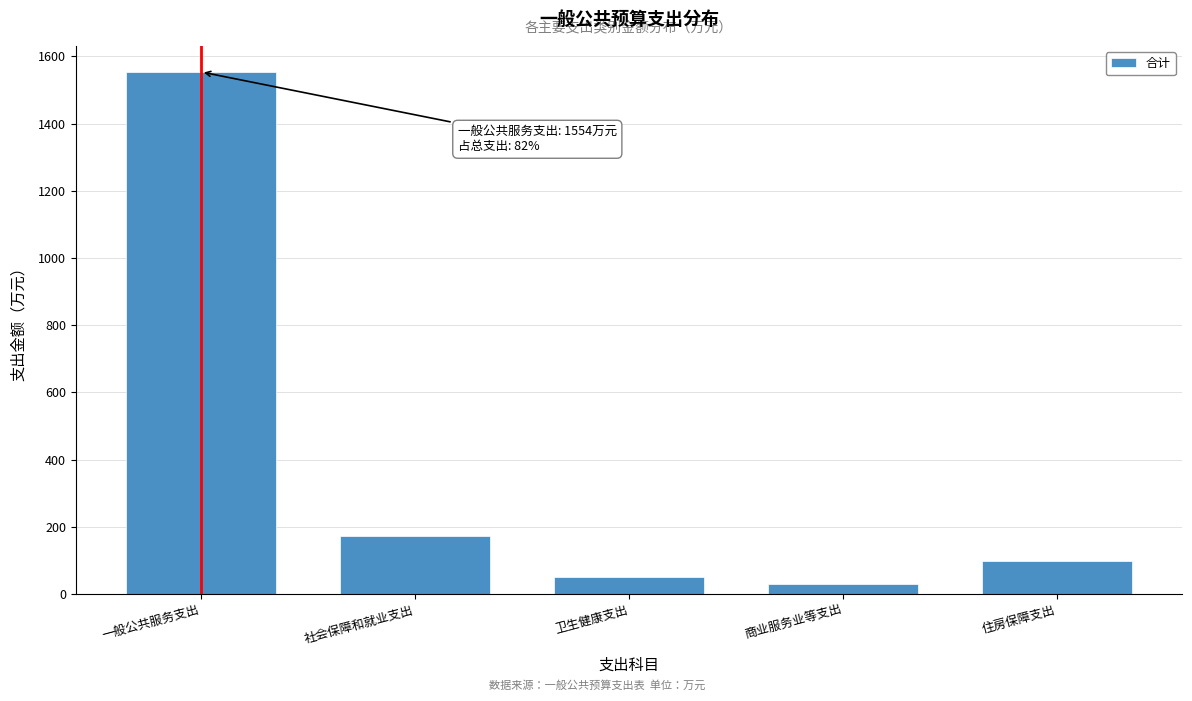

Reading left to right, extract all data points from this chart.

1553.8	173.1	50.9	28.9	98.6